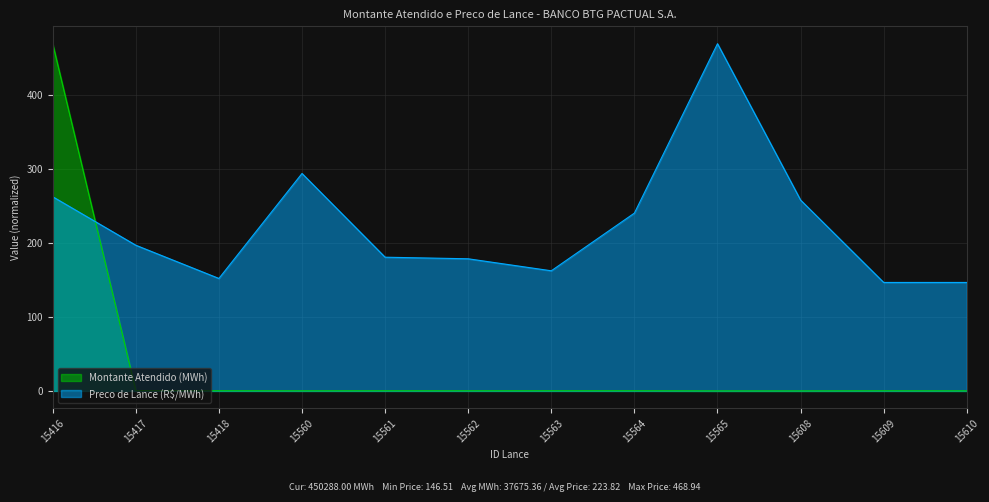

List the series in order of their overall mean, highest first.

Preco de Lance (R$/MWh), Montante Atendido (MWh)